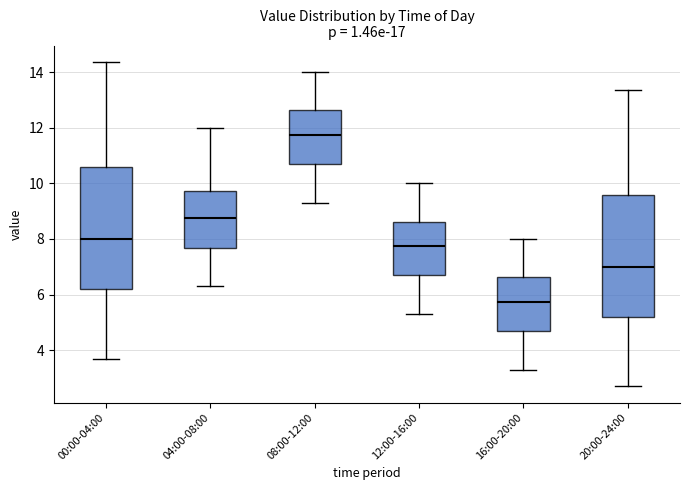

Where is the lower edge of the box for 08:00-12:00 on the y-axis? The values are not printed on the chart, so give them approximately, as read against the axis.

10.8